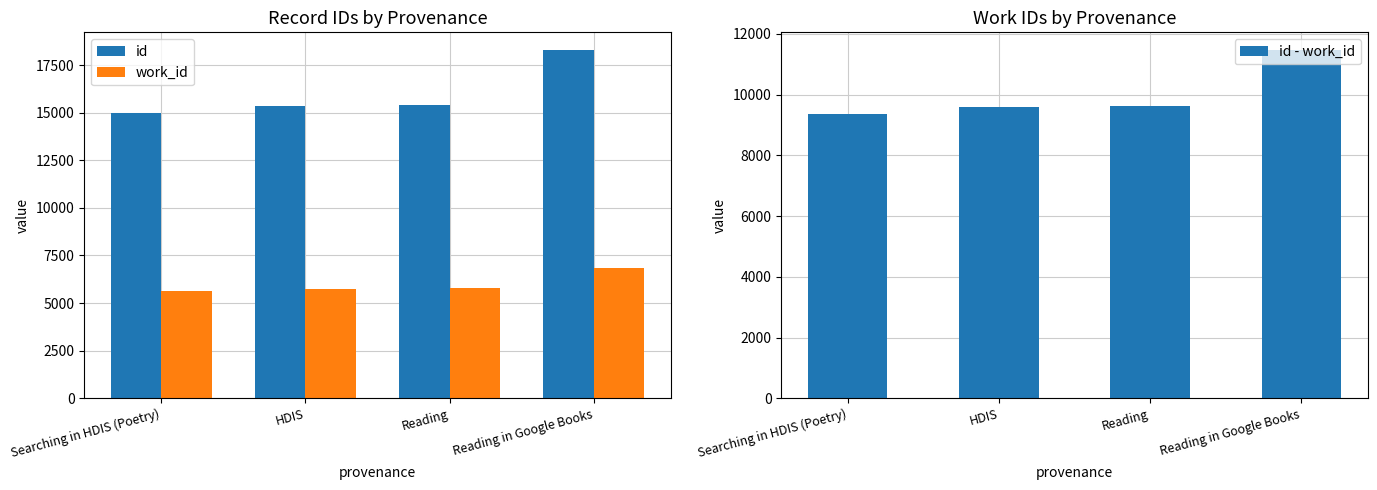

Between HDIS and Reading, which is larger?

Reading